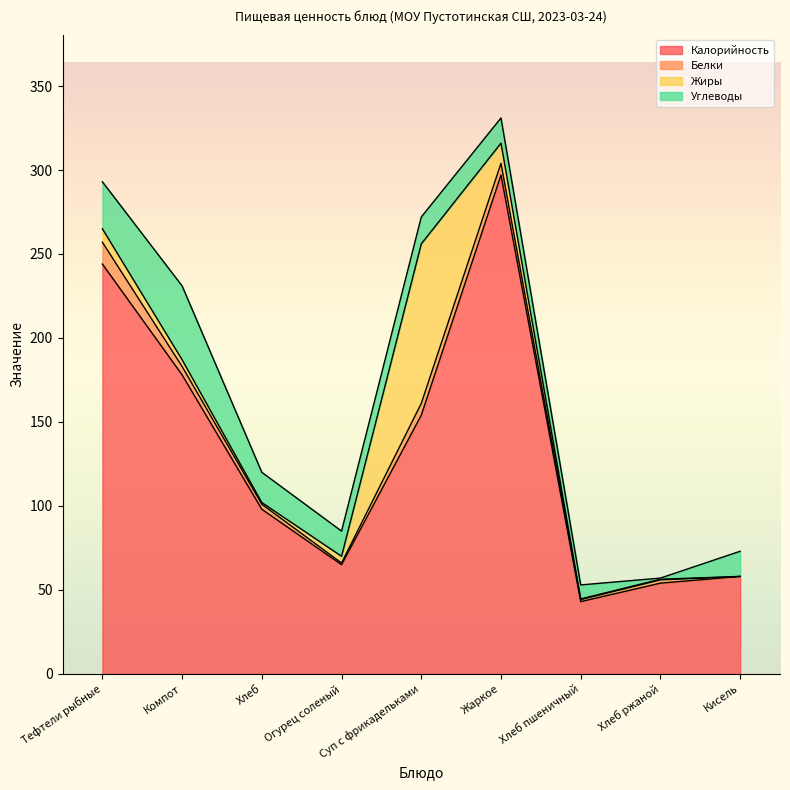

Which series has the largest range (max minus min)?

Калорийность